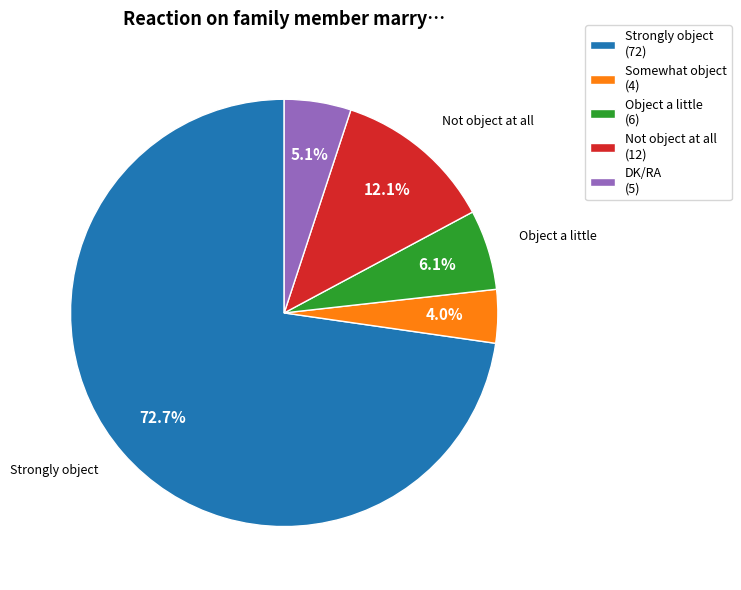

What is the largest slice in the pie chart?

Strongly object